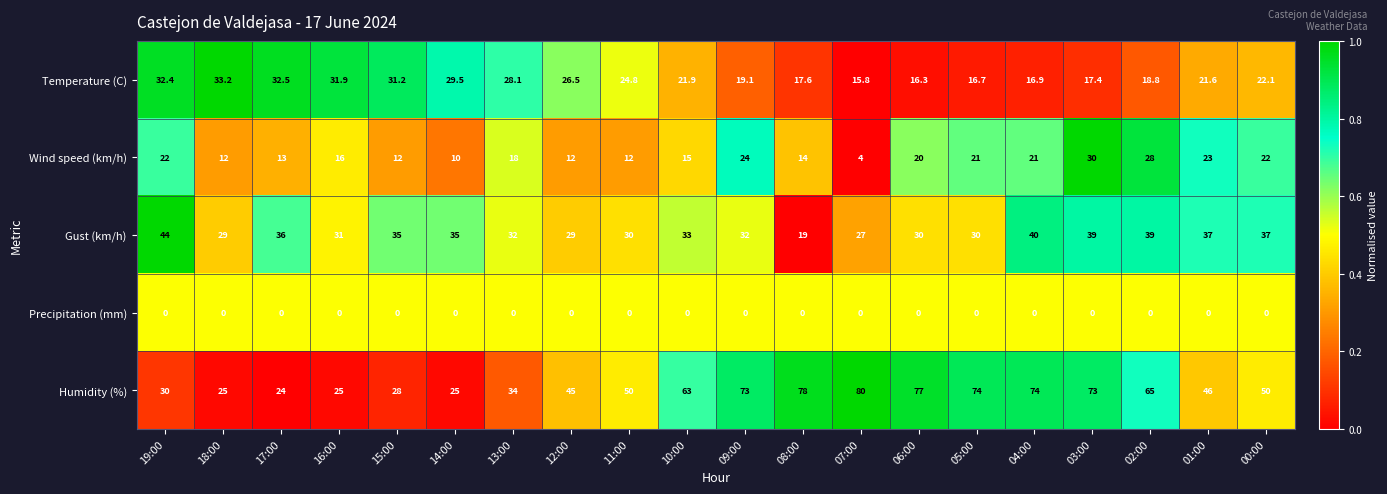

At which label does Wind speed (km/h) reach its peak?

03:00